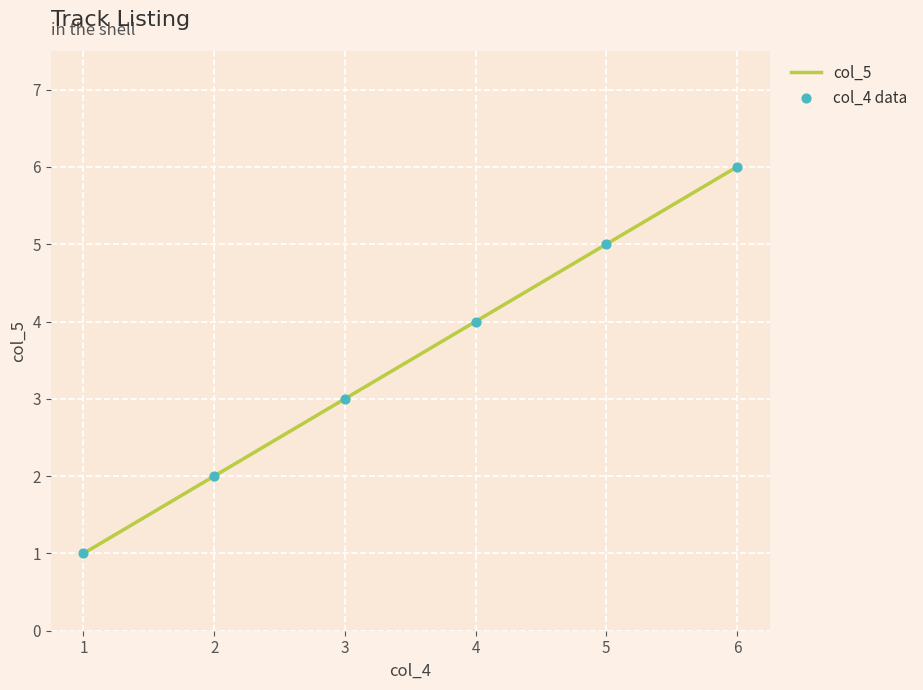

What is the sum of all values?

21